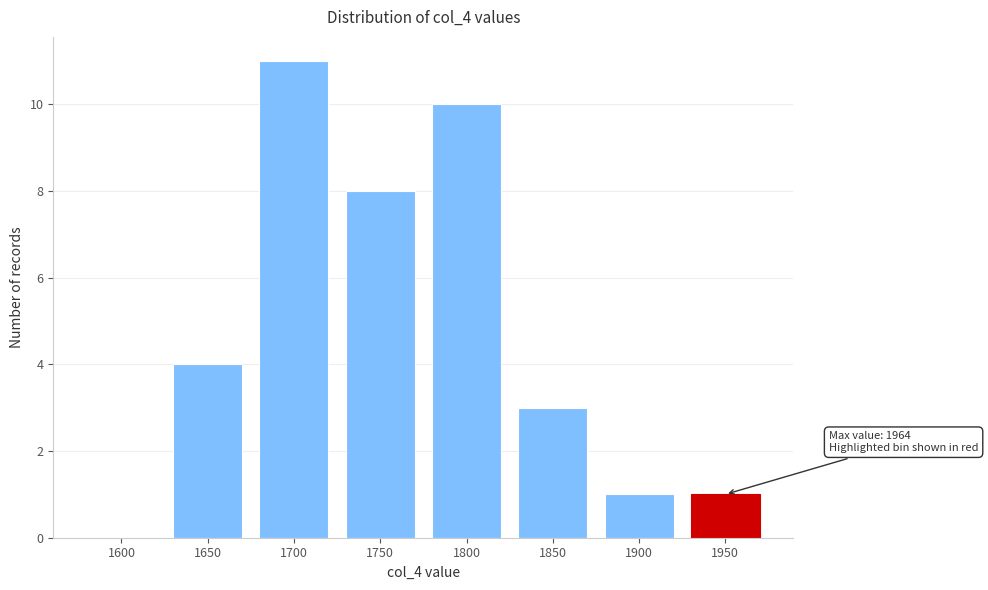

Reading left to right, what are all the values shown in this chart?

1600=0	1650=4	1700=11	1750=8	1800=10	1850=3	1900=1	1950=1